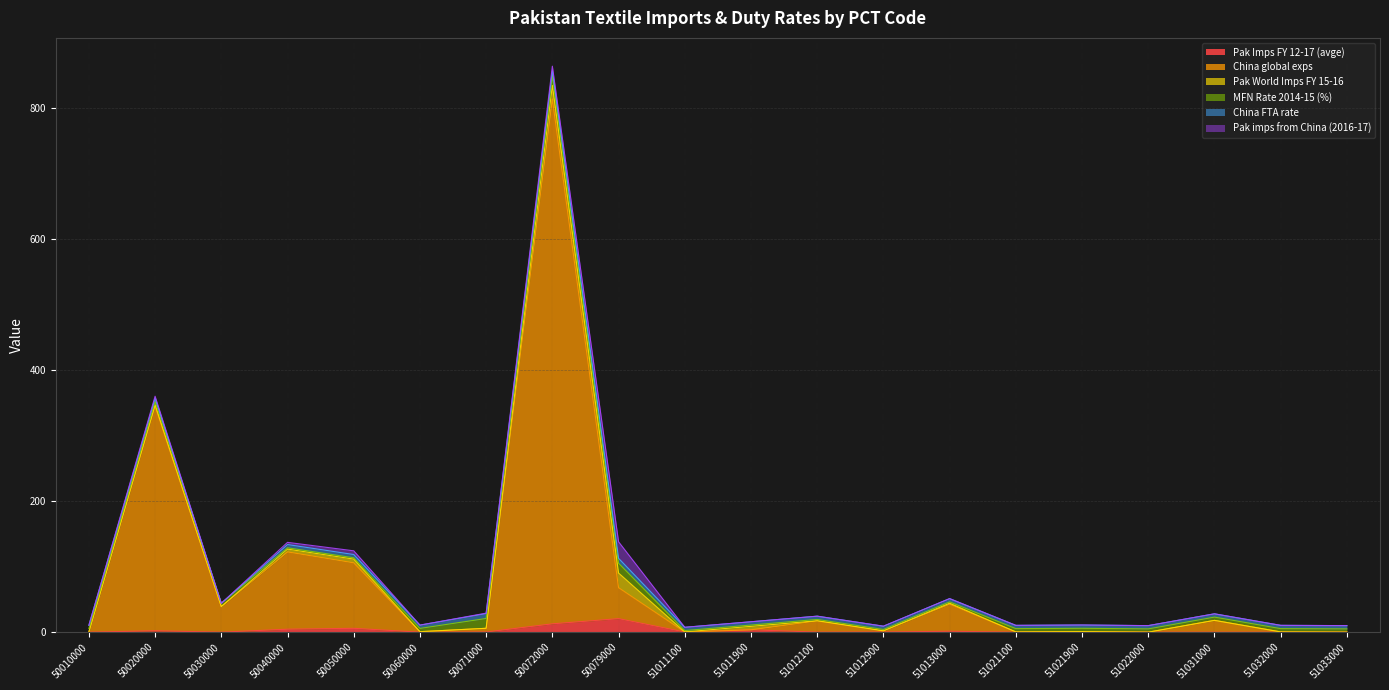

After their last crossing, which series has the higher values: MFN Rate 2014-15 (%) or Pak World Imps FY 15-16?

MFN Rate 2014-15 (%)